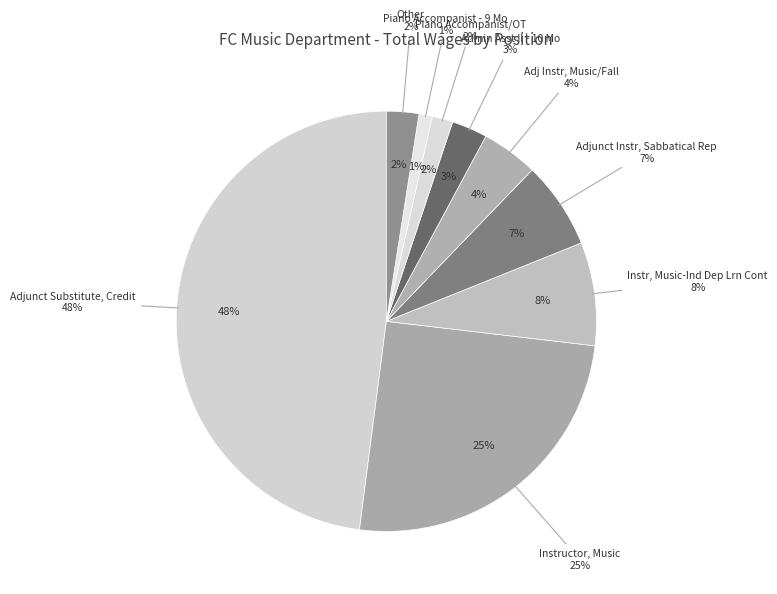

To the nearest percent, what percentage of the pie is Adjunct Substitute, Credit?

48%